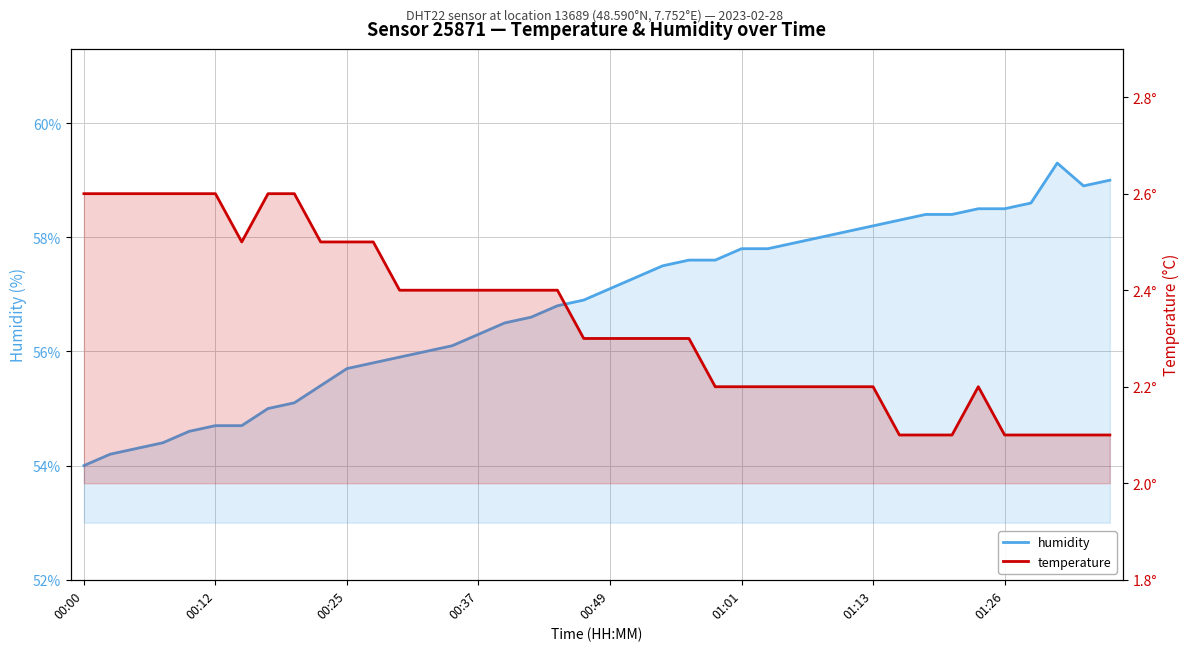

Where is the first local maximum for temperature?

34